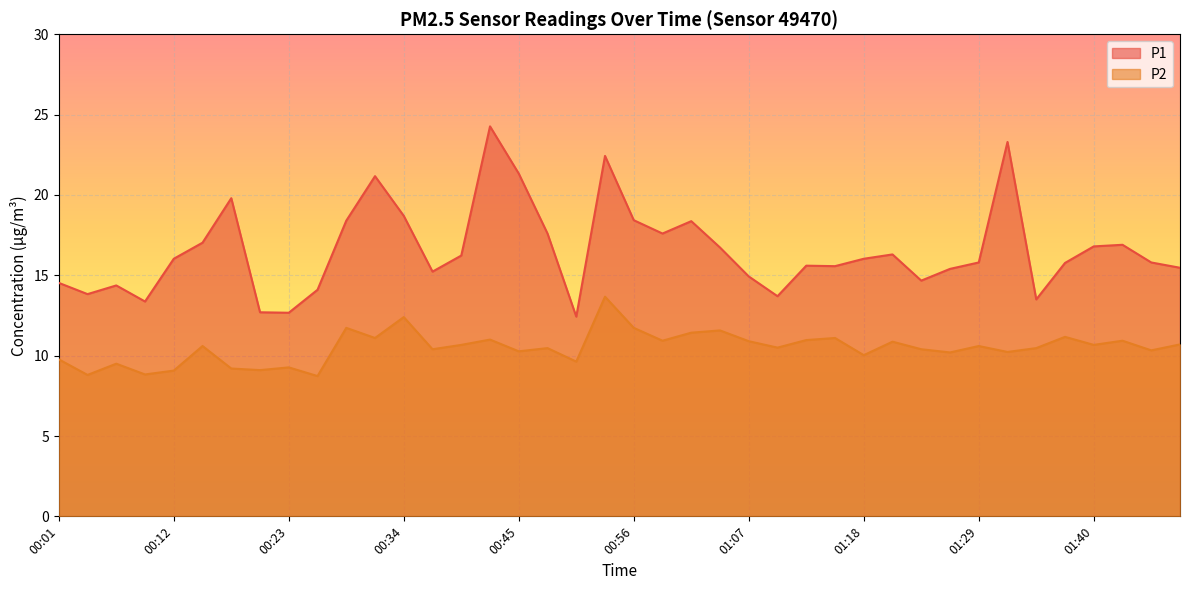

Where is the first local minimum for P1?

00:03